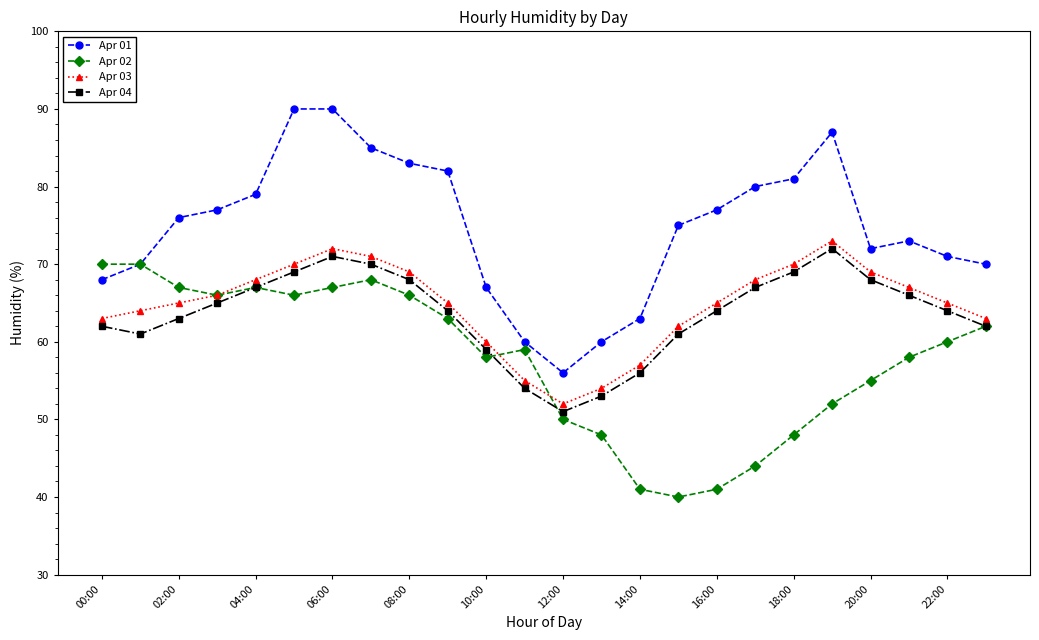

In Apr 01, how many points are lower than both neighbors (excluding endpoints)?

2